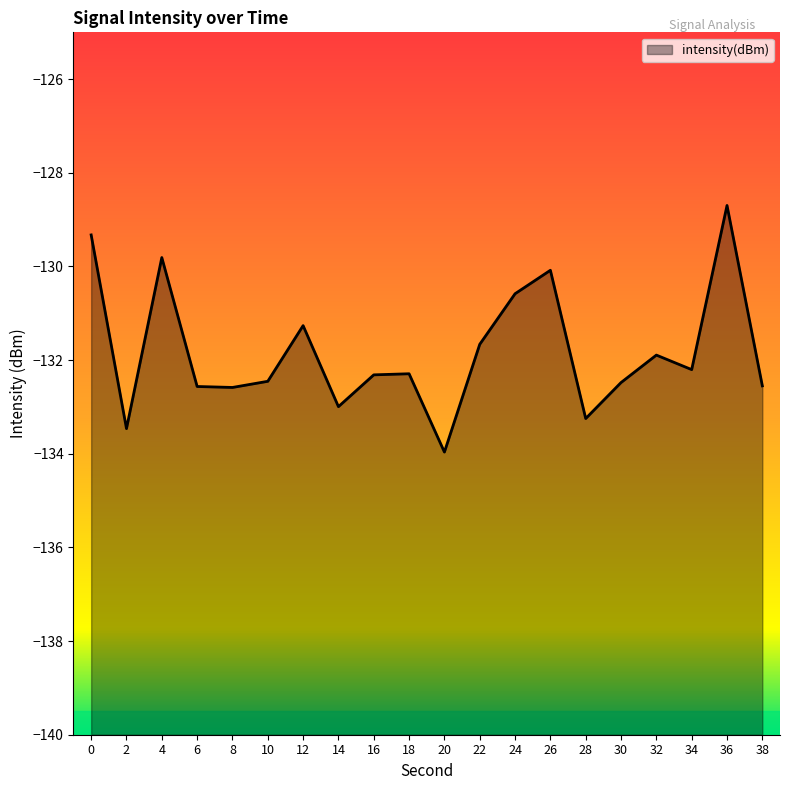

What is the sum of all values?

-2636.4